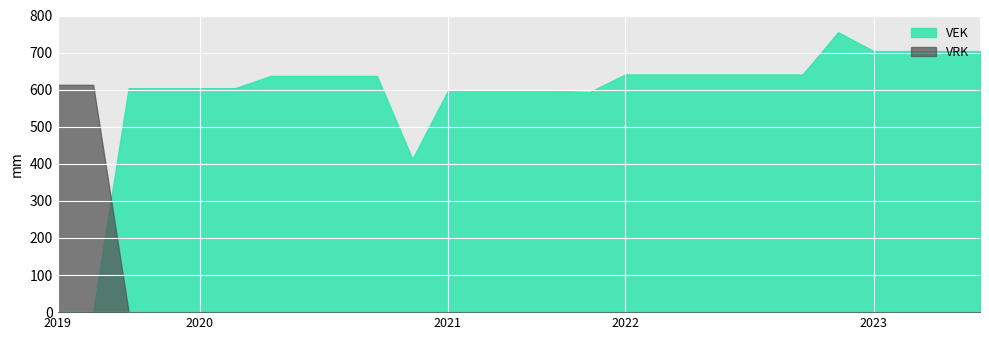

What is the difference between the maximum and minimum values in the VEK series?

755